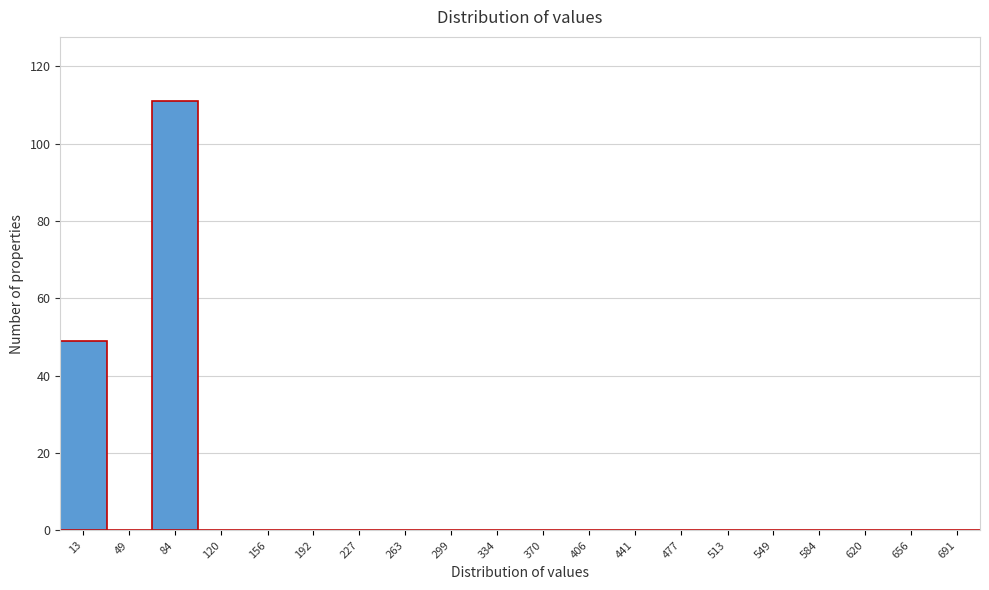

Reading right to left, list all the values displayed in this chart.

691=0	656=0	620=0	584=0	549=0	513=0	477=0	441=0	406=0	370=0	334=0	299=0	263=0	227=0	192=0	156=0	120=0	84=111	49=0	13=49